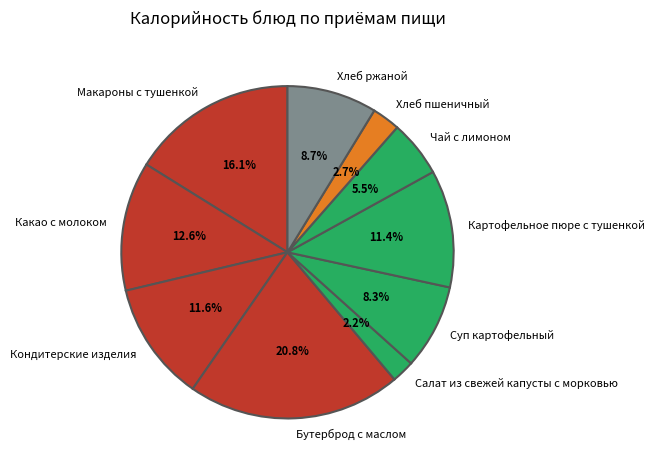

How much of the chart is everything except Хлеб пшеничный?

97.3%